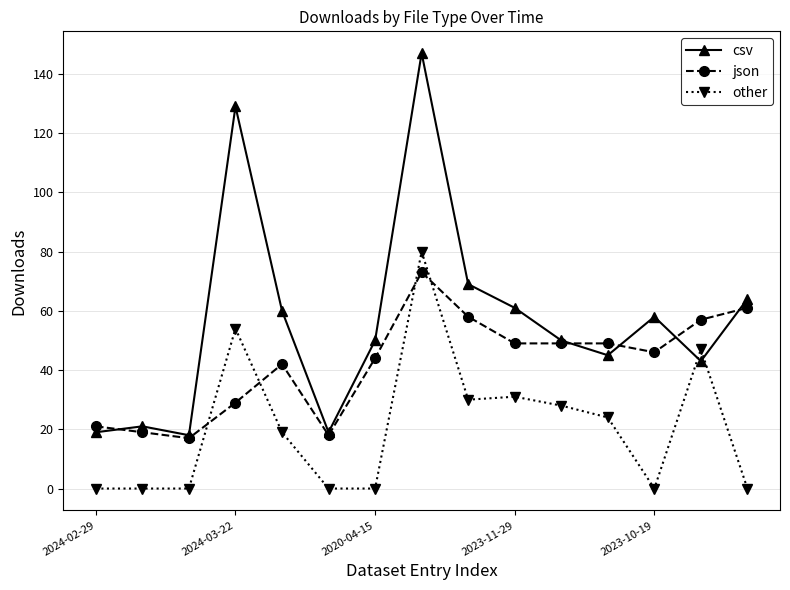

Rank the series by their average value, from highest to lowest.

csv, json, other